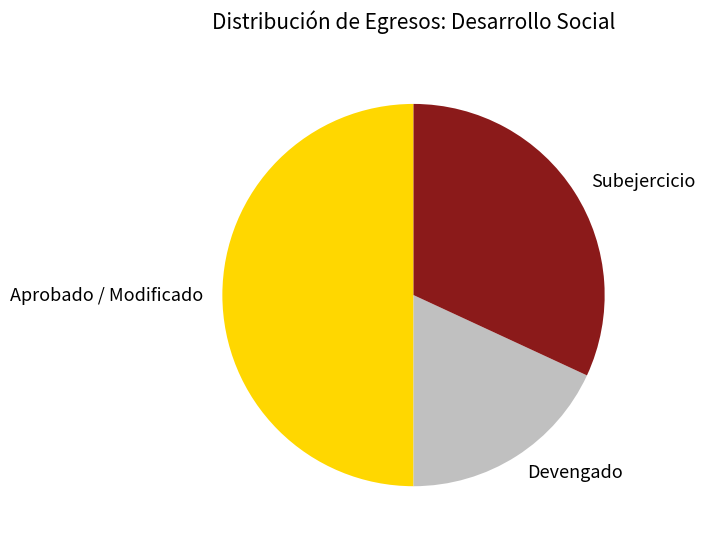

Count the number of slices in the pie.

3